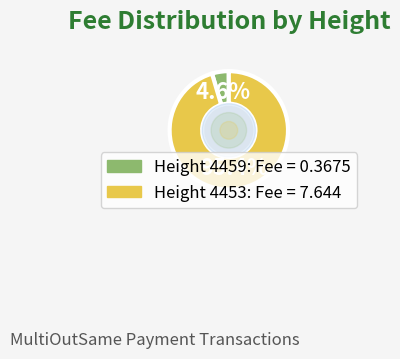

Is there a majority slice in this chart?

Yes